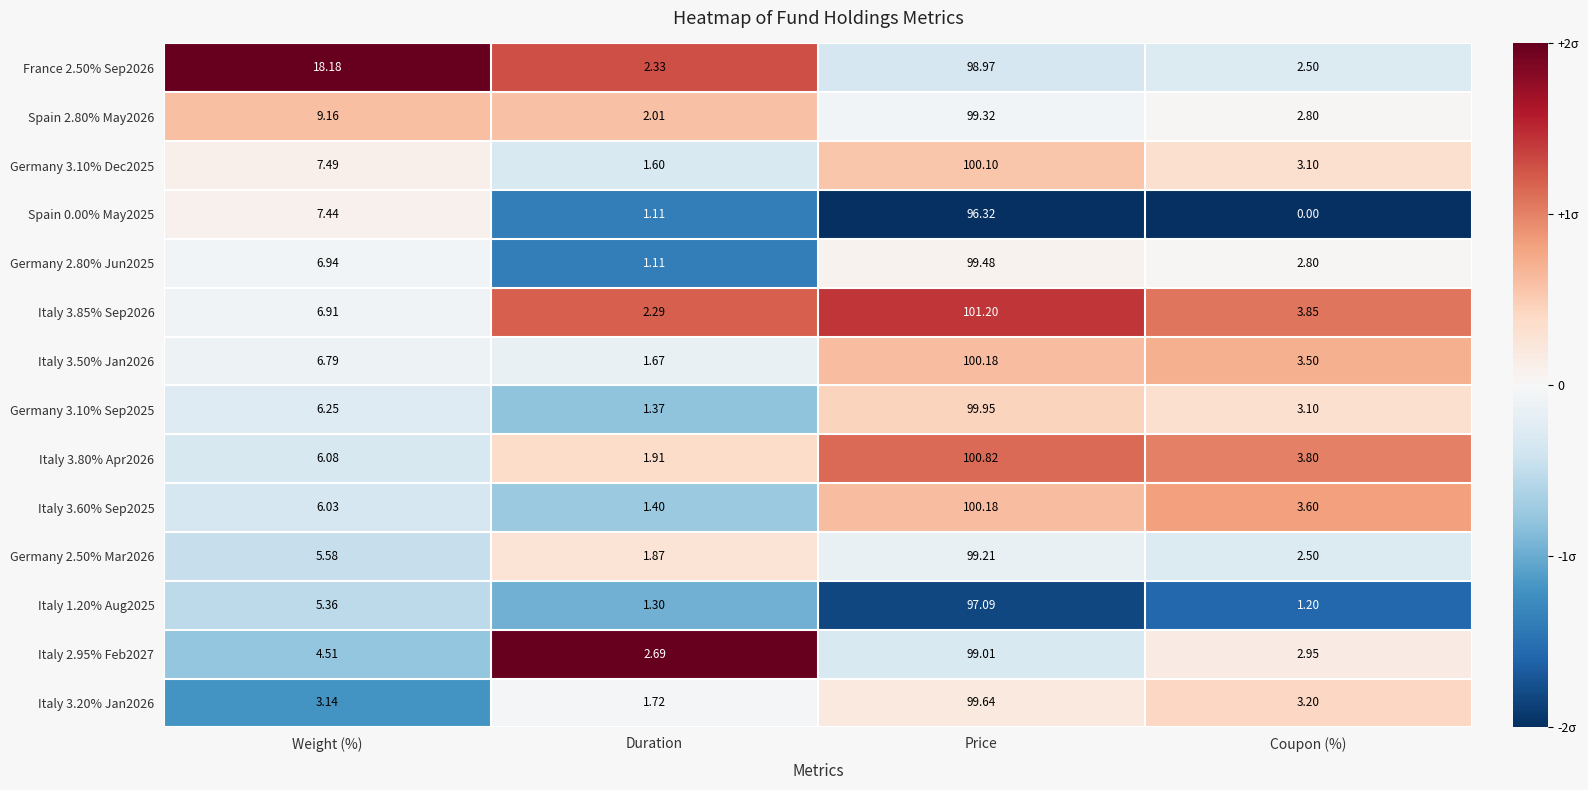

Between Weight (%) and Price, which series saw the biggest shift?

Italy 3.20% Jan2026